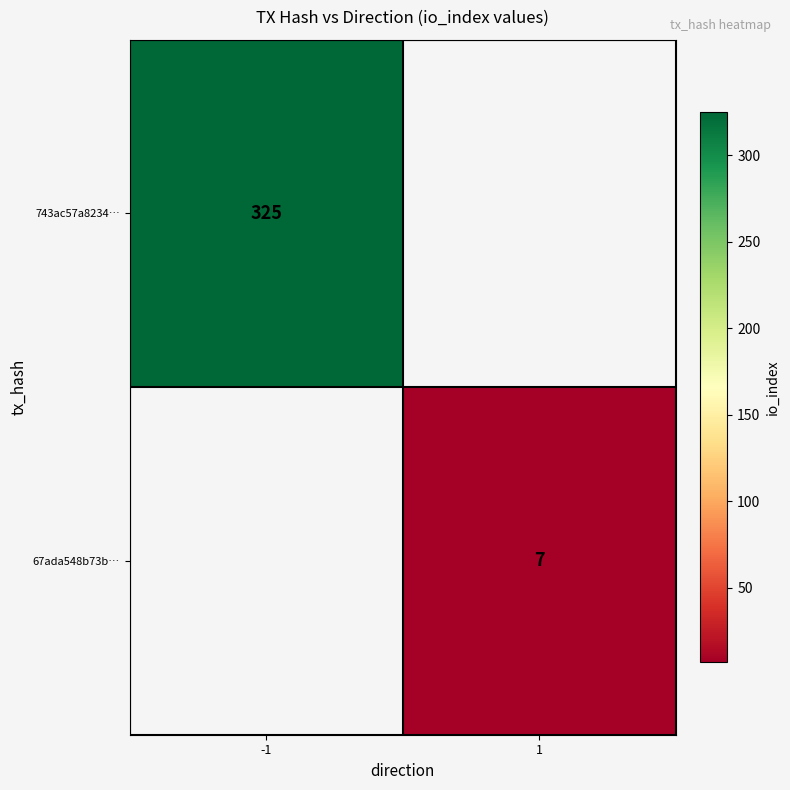

The value of 67ada548b73b… at 1 is 13. True or false?

False